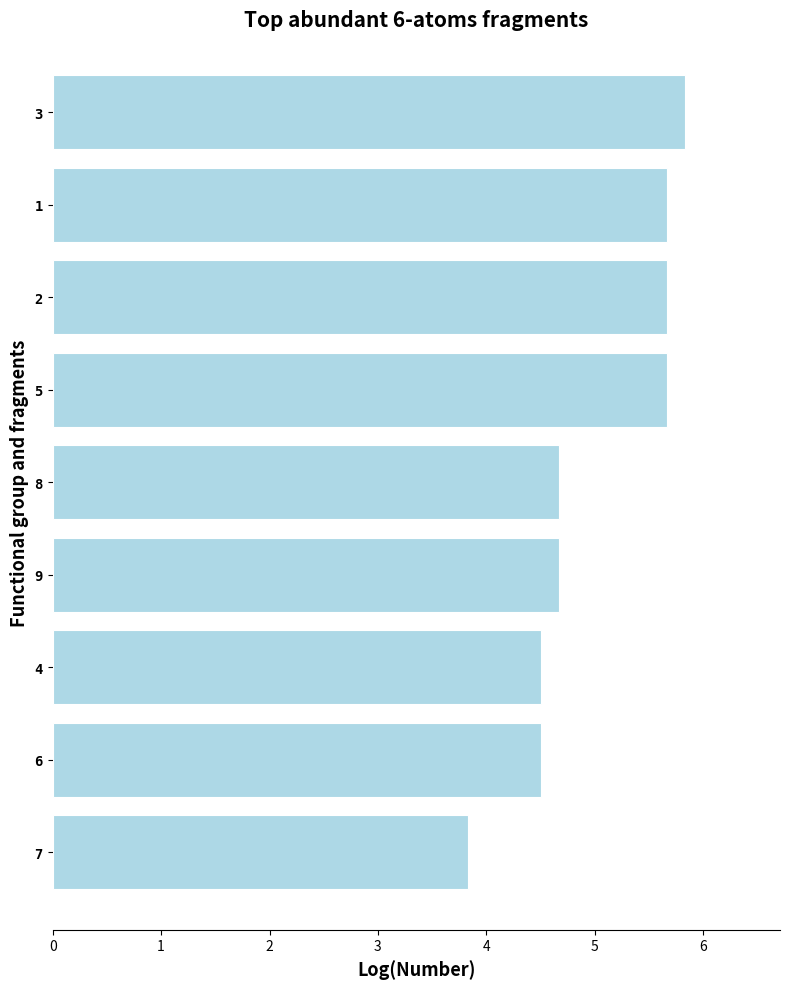

What is the difference between the second highest and minimum values?

1.8